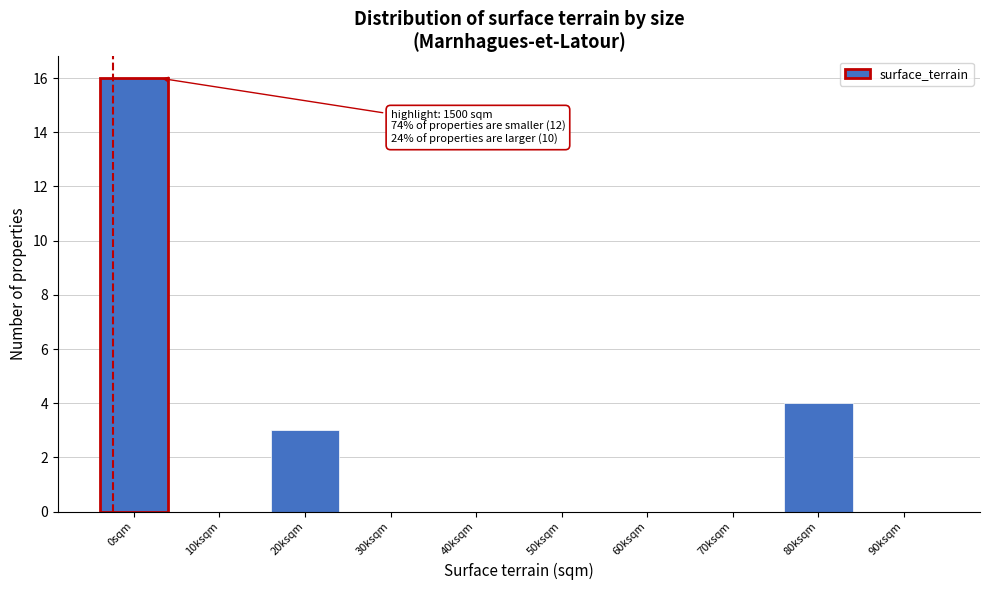

Reading left to right, transcribe all the data shown in this chart.

0sqm=16	10ksqm=0	20ksqm=3	30ksqm=0	40ksqm=0	50ksqm=0	60ksqm=0	70ksqm=0	80ksqm=4	90ksqm=0